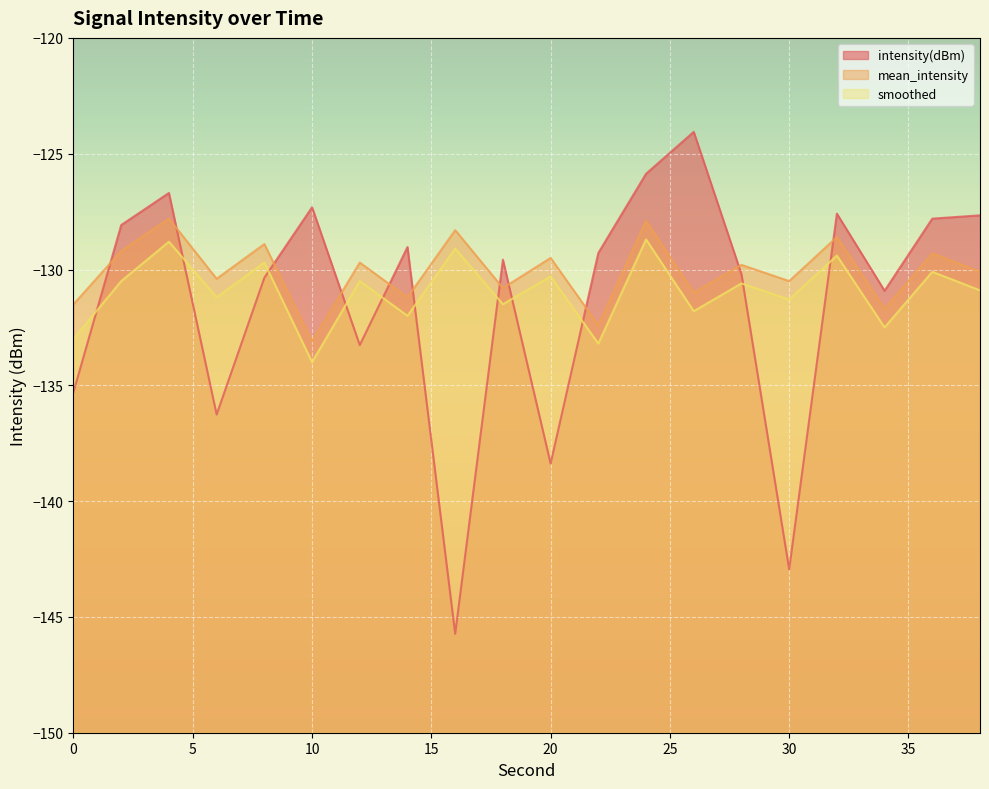

Rank the categories by mean_intensity value from lowest to highest.

10, 22, 34, 0, 14, 26, 18, 30, 6, 38, 28, 12, 20, 36, 2, 8, 32, 16, 24, 4